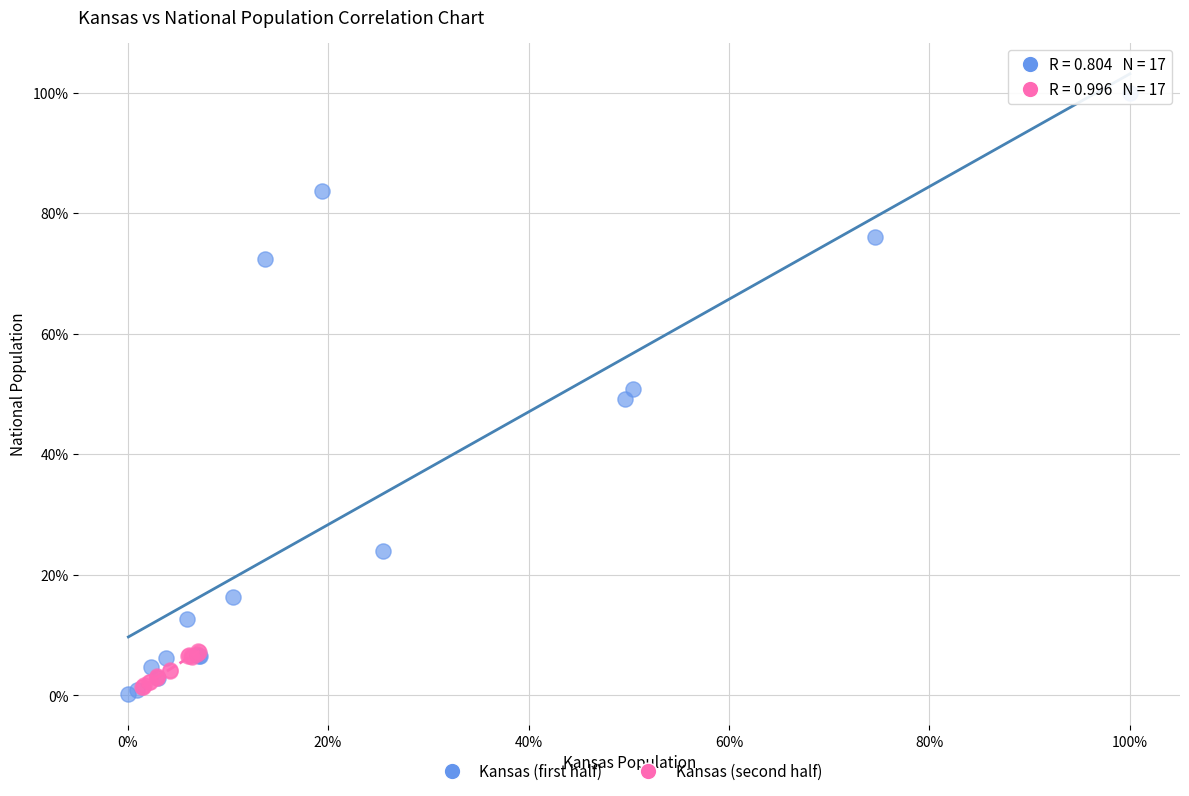

What are all the series names shown in the legend?

Kansas (first half), Kansas (second half)